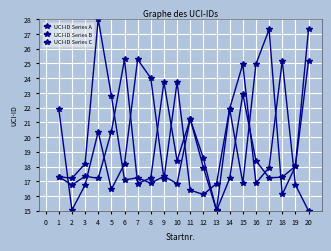

Reading left to right, list all the values displayed in this chart.

UCI-ID Series A: 17.3	17.2	18.2	28.0	22.8	17.1	17.2	16.9	17.3	16.8	21.2	18.6	15.0	17.2	22.9	18.4	17.2	17.3	18.0	27.3
UCI-ID Series B: 21.9	15.0	16.7	20.4	16.5	18.2	25.3	24.0	17.2	23.7	16.4	16.1	16.8	21.9	25.0	16.9	17.9	25.2	16.8	15.0
UCI-ID Series C: 17.3	16.7	17.3	17.2	20.4	25.3	16.8	17.2	23.7	18.4	21.2	17.9	15.0	21.9	16.9	25.0	27.3	16.1	18.0	25.2